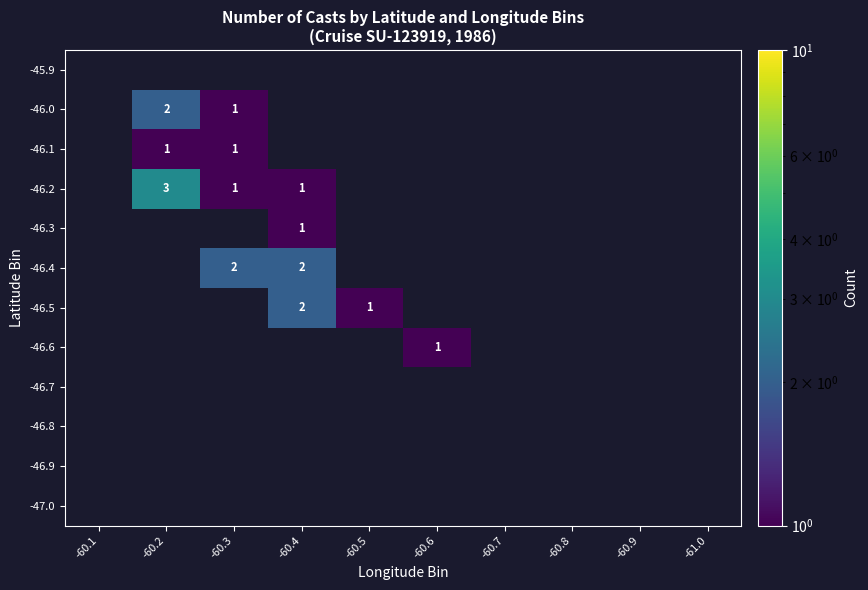

How many data points does each series have?

10